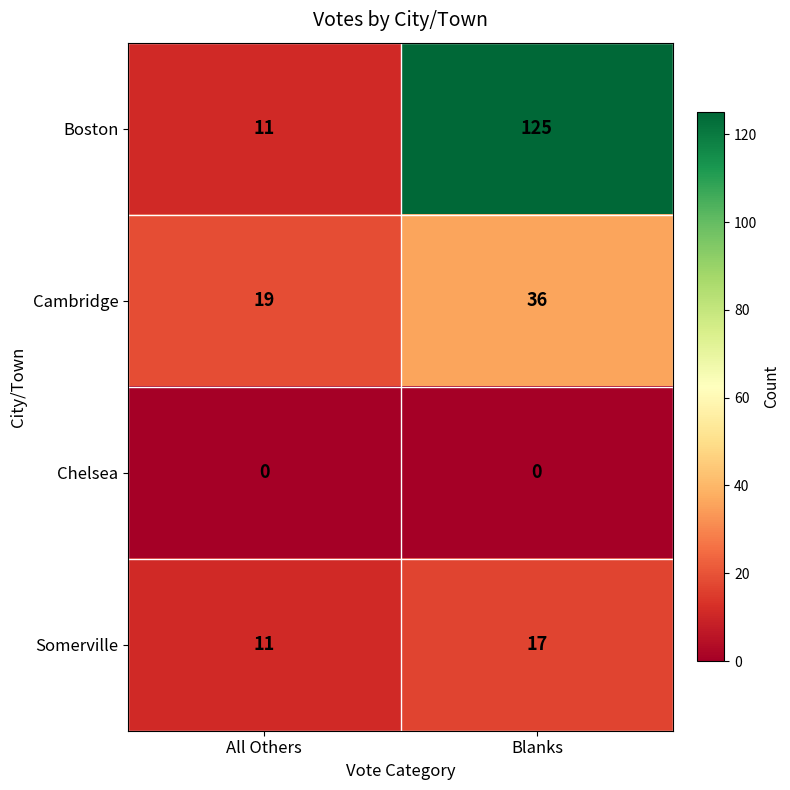

Reading left to right, extract all data points from this chart.

Boston: 11	125
Cambridge: 19	36
Chelsea: 0	0
Somerville: 11	17